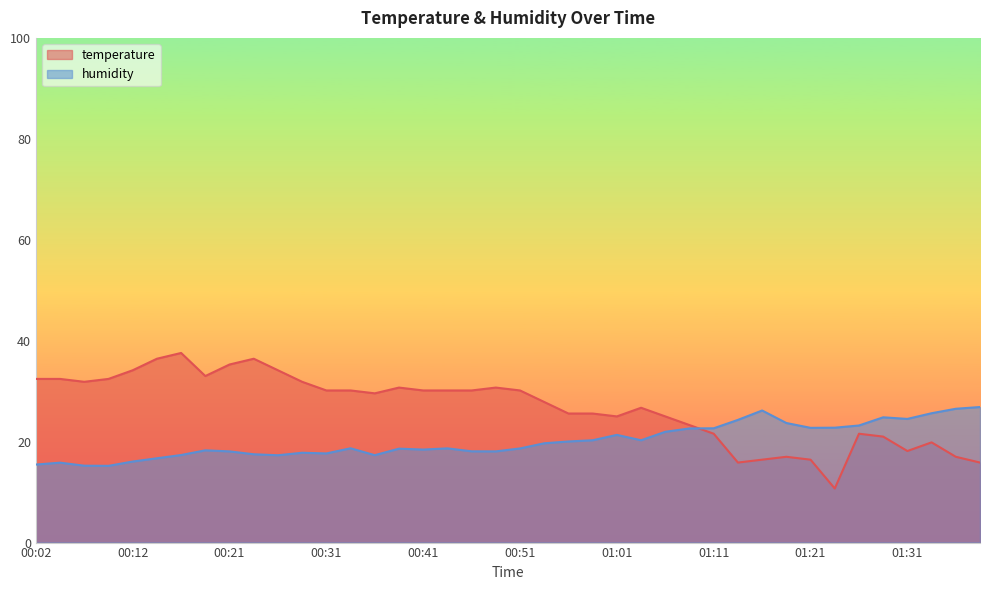

Between 00:44 and 00:54, which series saw the biggest shift?

temperature